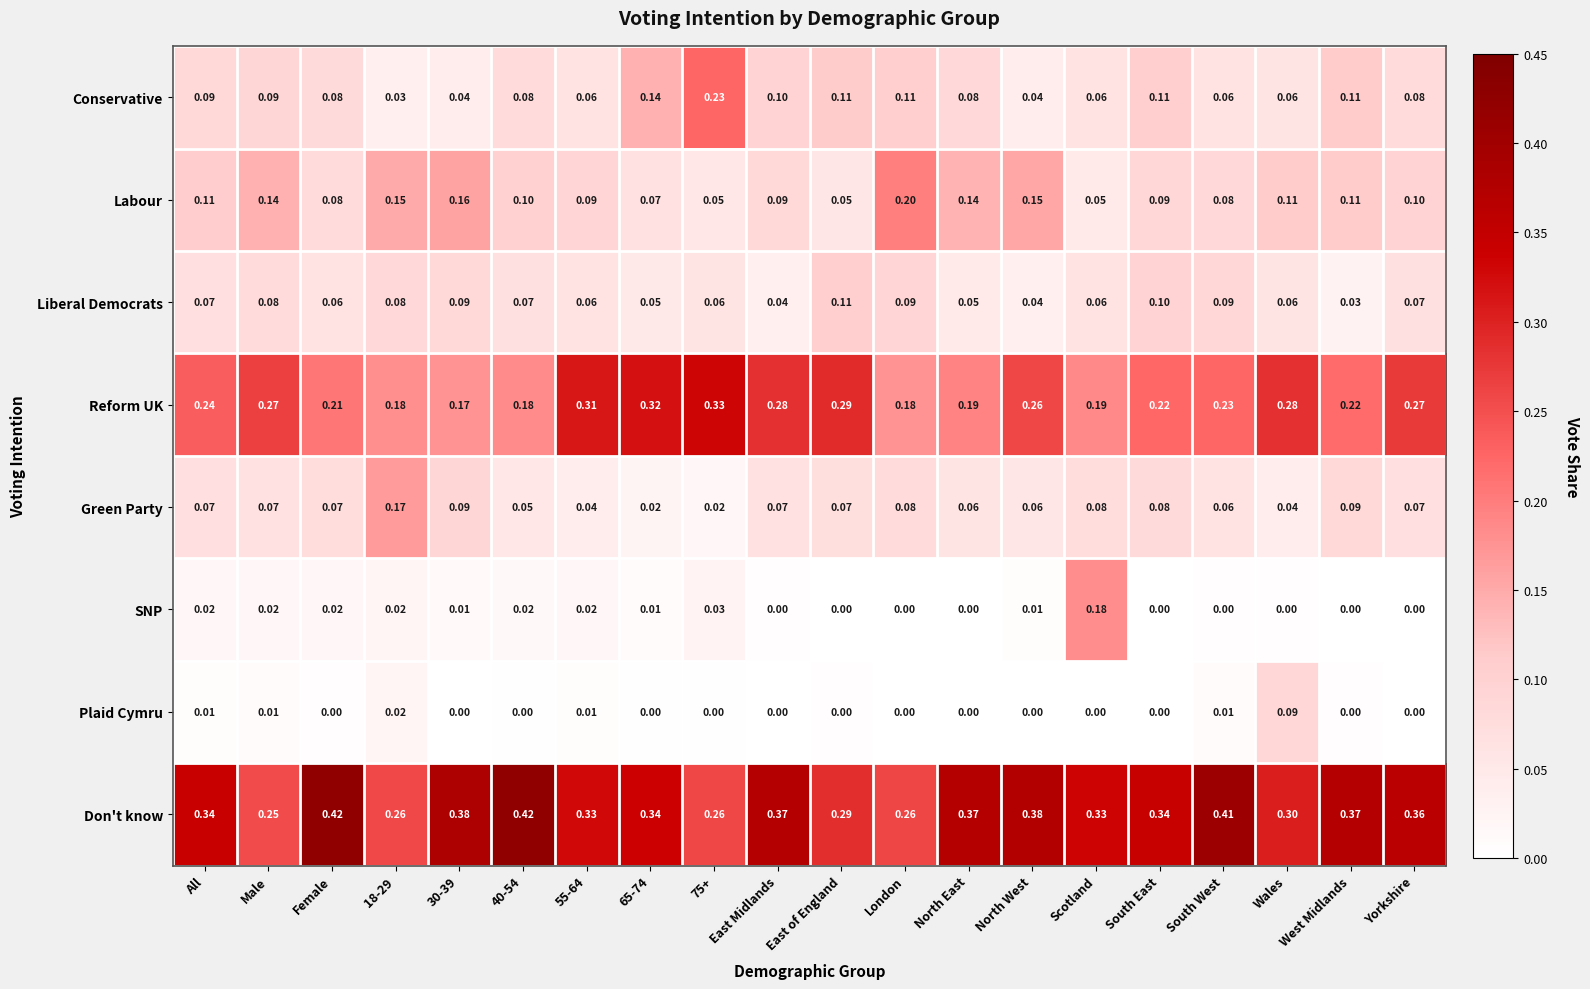

List the series in order of their peak value, highest first.

Don't know, Reform UK, Conservative, Labour, SNP, Green Party, Liberal Democrats, Plaid Cymru